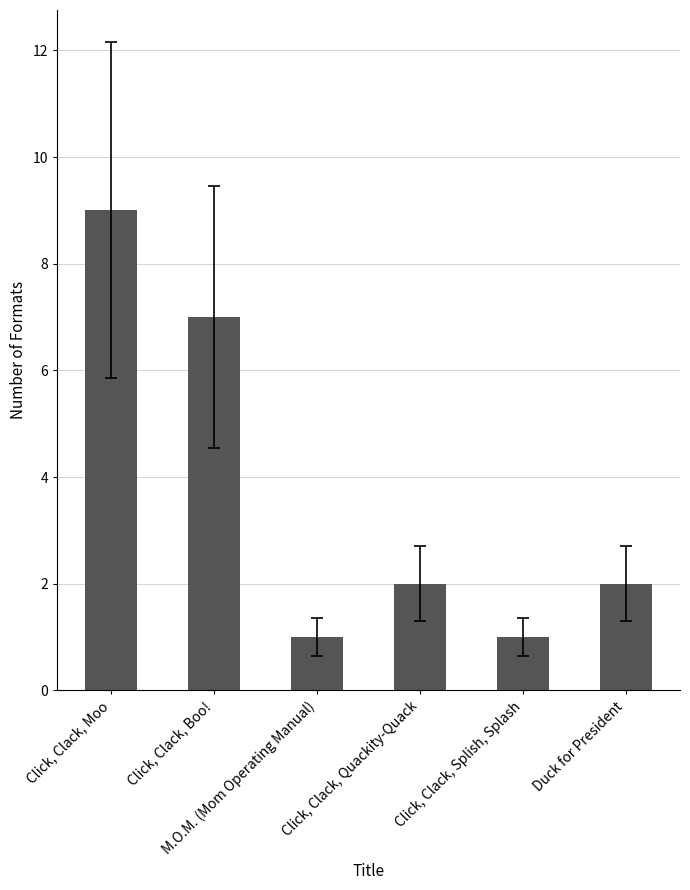

How many values are between 1 and 7?

5